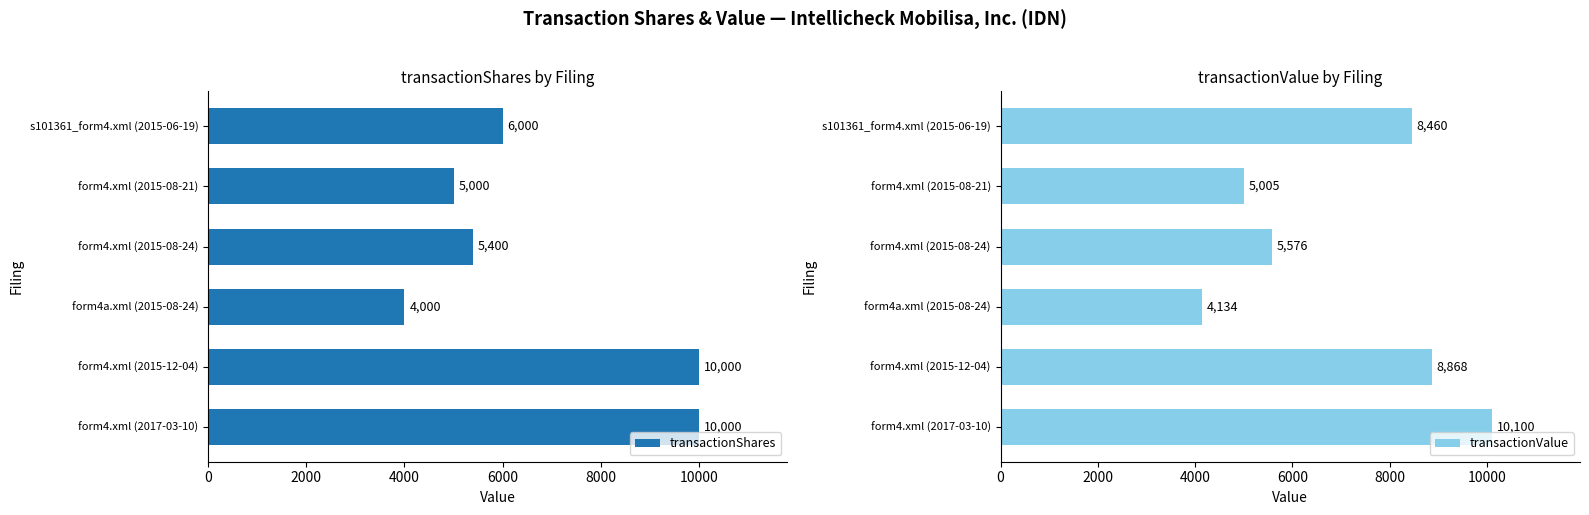

List the series in order of their overall mean, lowest first.

transactionShares, transactionValue